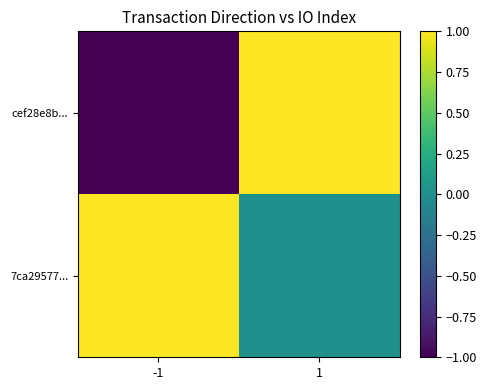

List the series in order of their overall mean, highest first.

7ca29577..., cef28e8b...